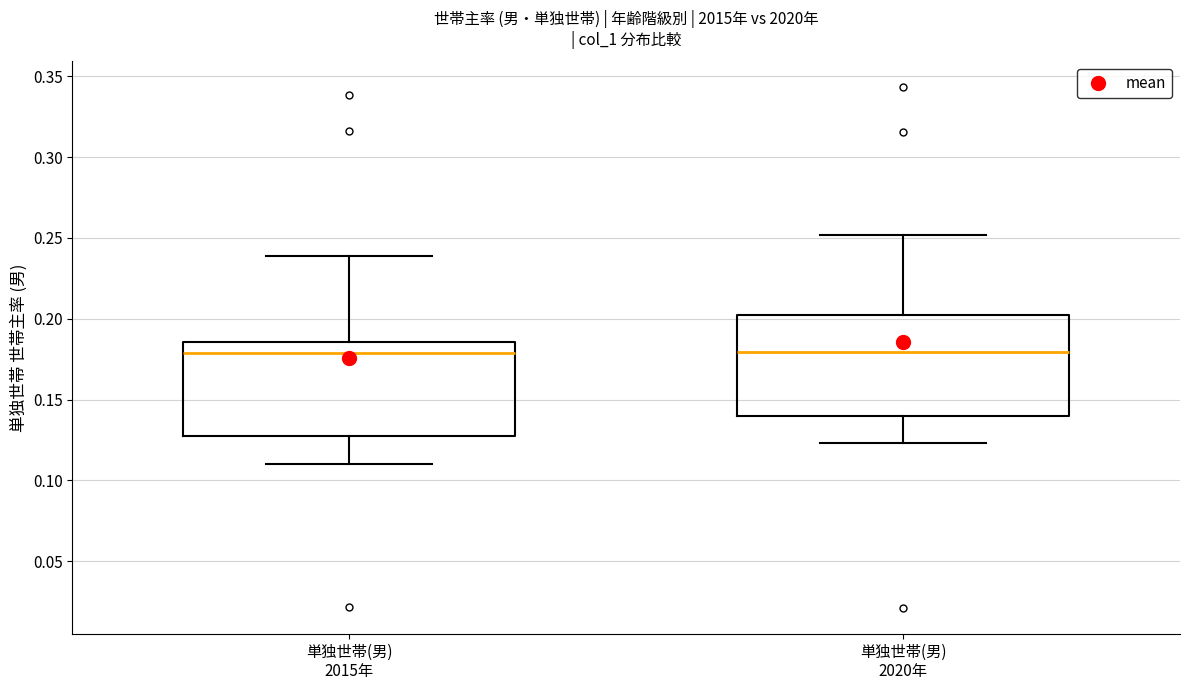

Where is the upper edge of the box for 単独世帯(男) 2020年 on the y-axis? The values are not printed on the chart, so give them approximately, as read against the axis.

0.200